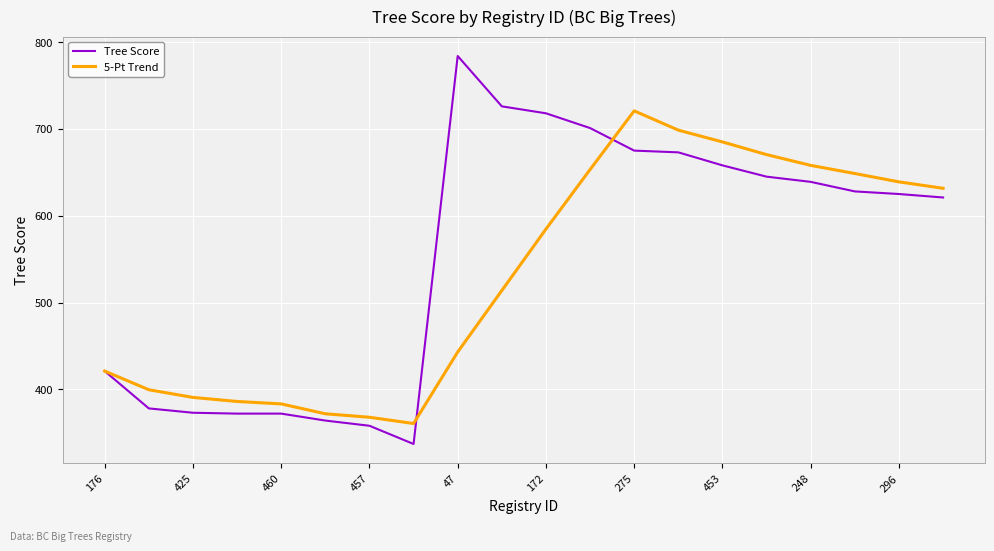

Which series has the widest spread of values?

Tree Score